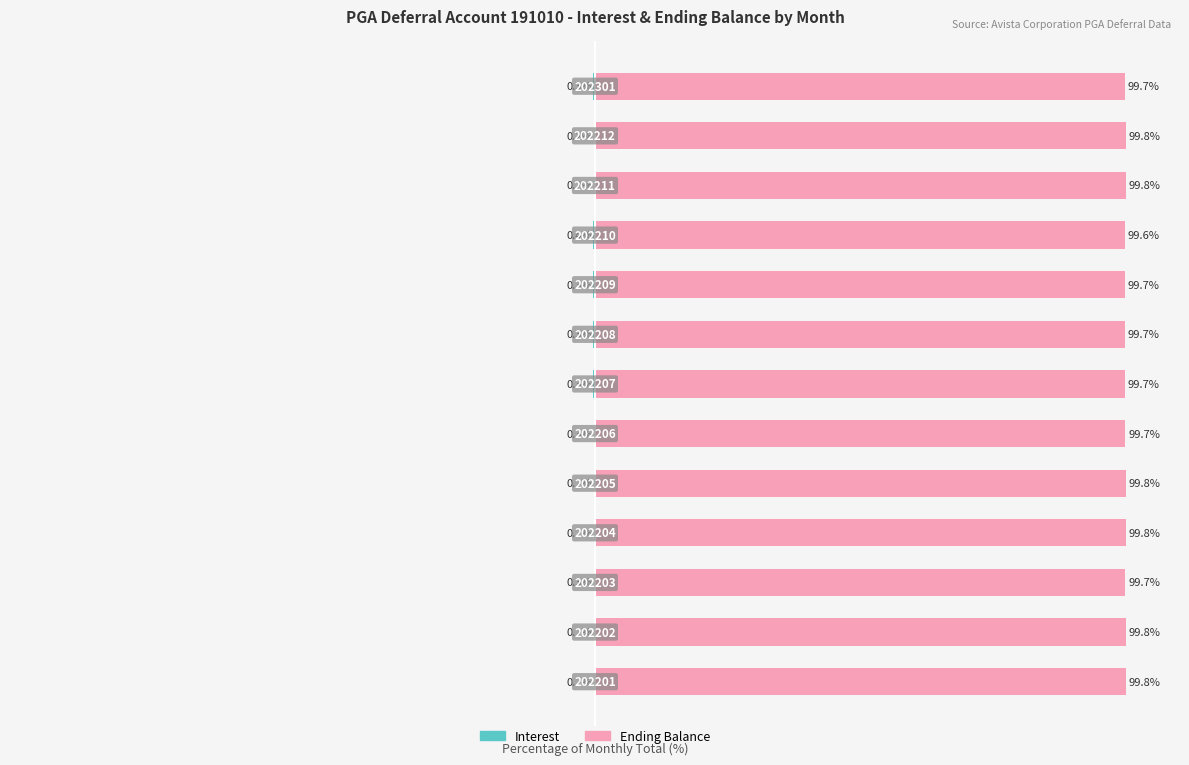

What are all the series names shown in the legend?

Interest, Ending Balance